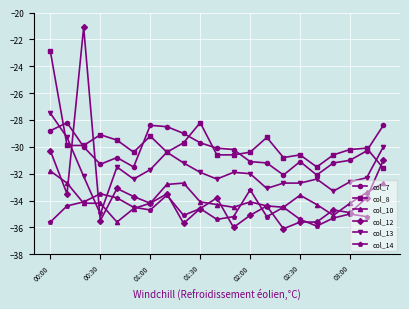

Between 00:00 and 03:00, which is larger?

00:00